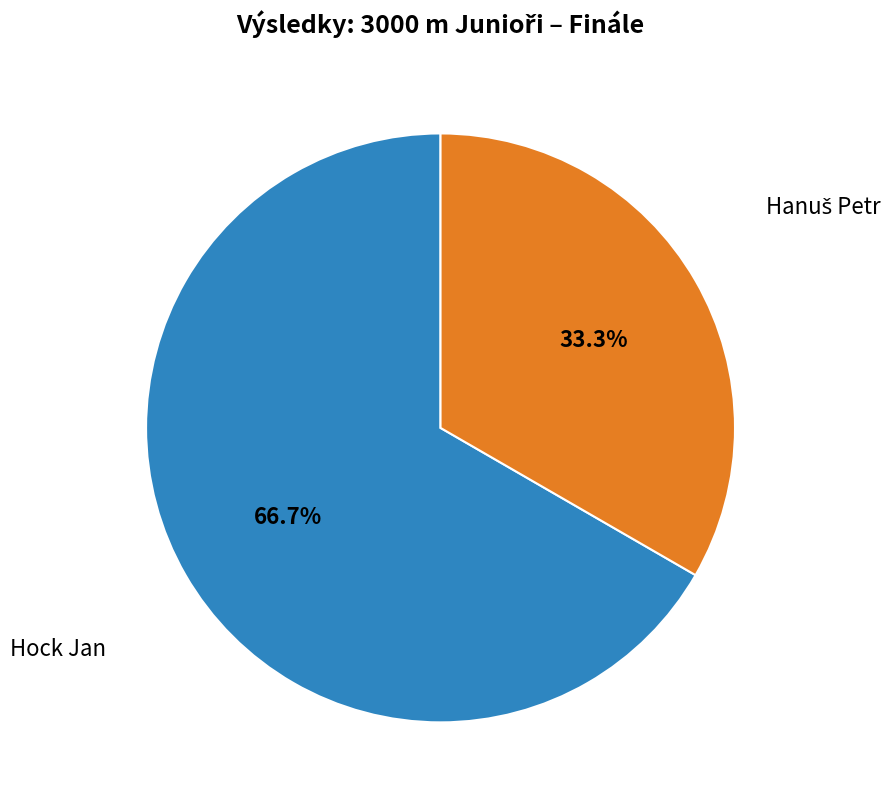

Count the number of slices in the pie.

2